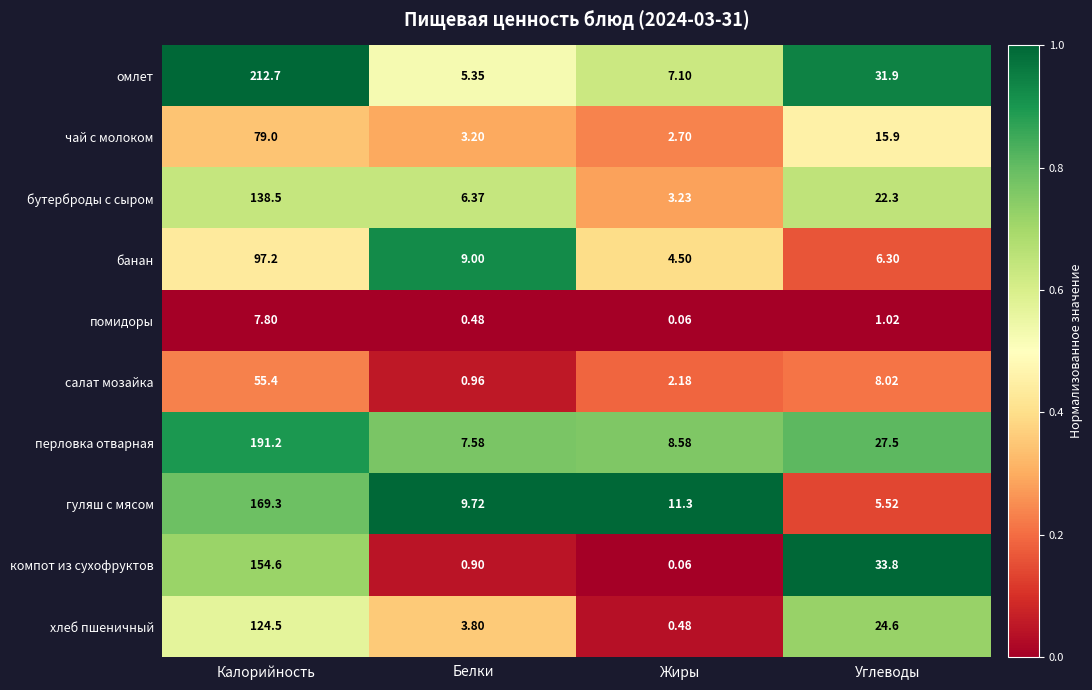

At how many categories does at least one series exceed 0?

4